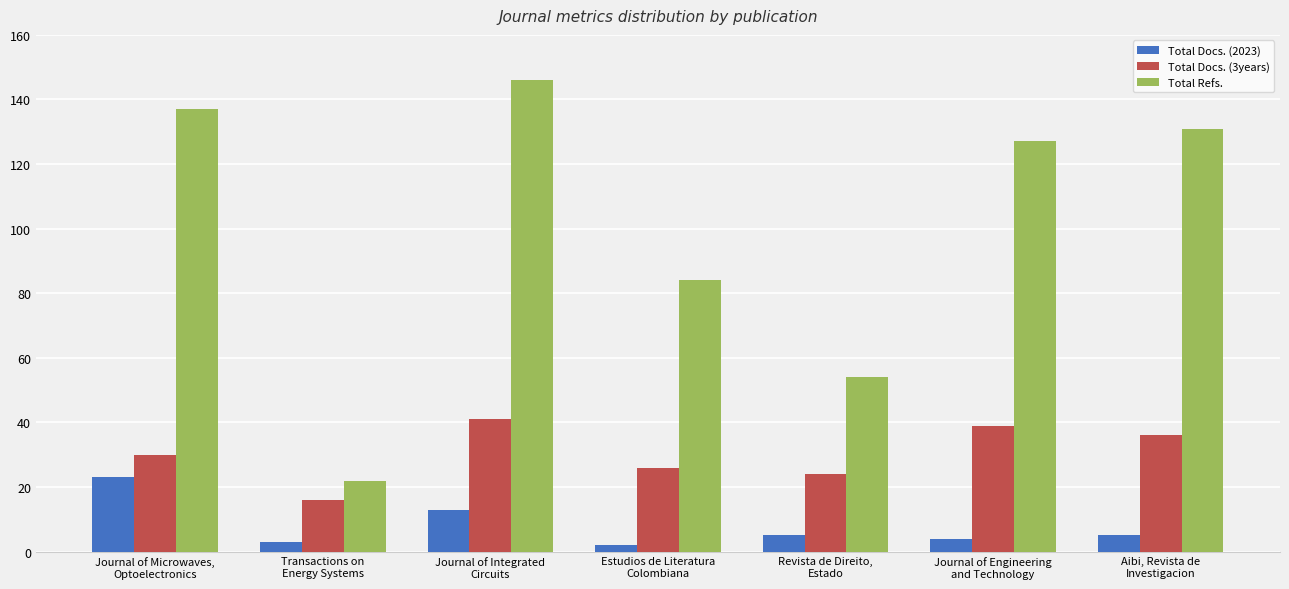

Reading right to left, what are all the values shown in this chart?

Total Docs. (2023): Aibi, Revista de
Investigacion=5	Journal of Engineering
and Technology=4	Revista de Direito,
Estado=5	Estudios de Literatura
Colombiana=2	Journal of Integrated
Circuits=13	Transactions on
Energy Systems=3	Journal of Microwaves,
Optoelectronics=23
Total Docs. (3years): Aibi, Revista de
Investigacion=36	Journal of Engineering
and Technology=39	Revista de Direito,
Estado=24	Estudios de Literatura
Colombiana=26	Journal of Integrated
Circuits=41	Transactions on
Energy Systems=16	Journal of Microwaves,
Optoelectronics=30
Total Refs.: Aibi, Revista de
Investigacion=131	Journal of Engineering
and Technology=127	Revista de Direito,
Estado=54	Estudios de Literatura
Colombiana=84	Journal of Integrated
Circuits=146	Transactions on
Energy Systems=22	Journal of Microwaves,
Optoelectronics=137